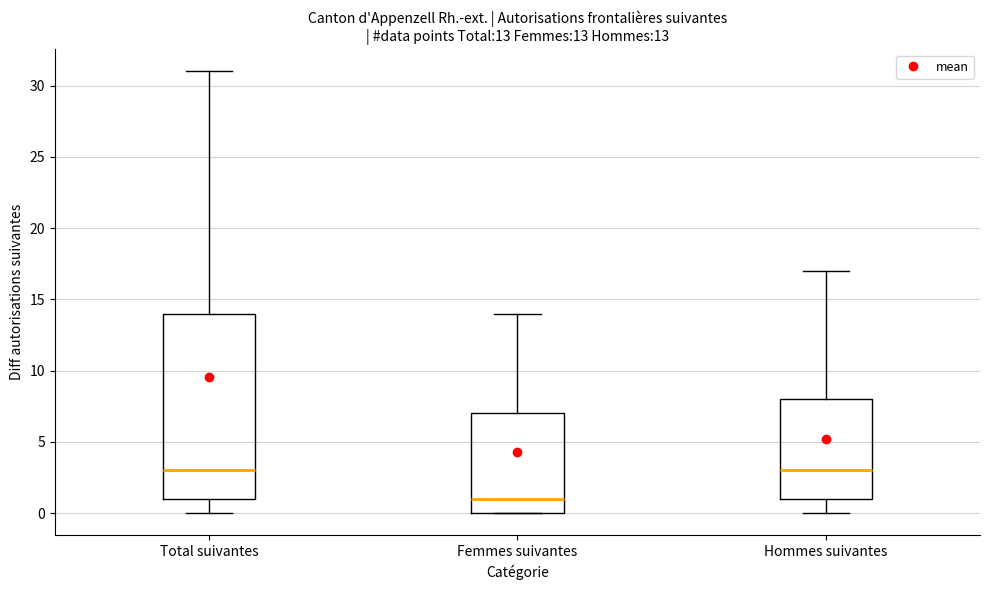

Which box is the tallest, from its lower edge to its upper edge?

Total suivantes